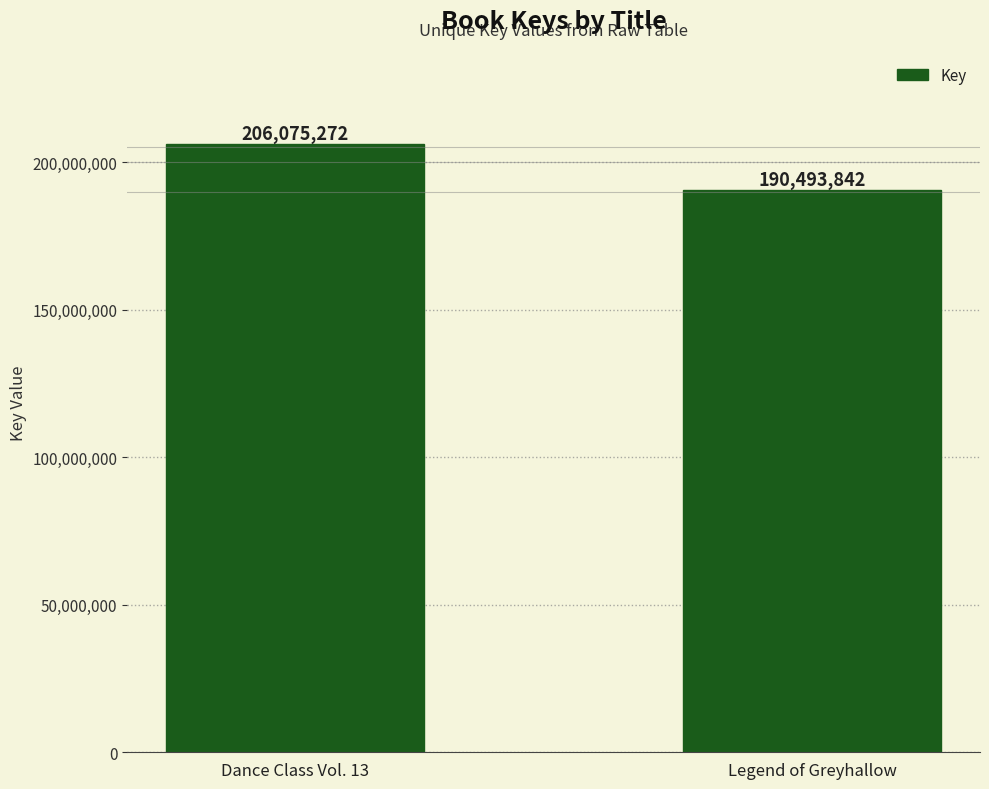

How many distinct data groups are displayed?

1